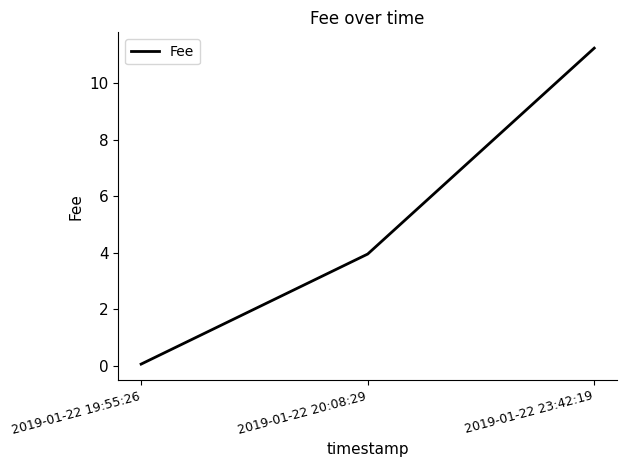

What is the average value?

5.1